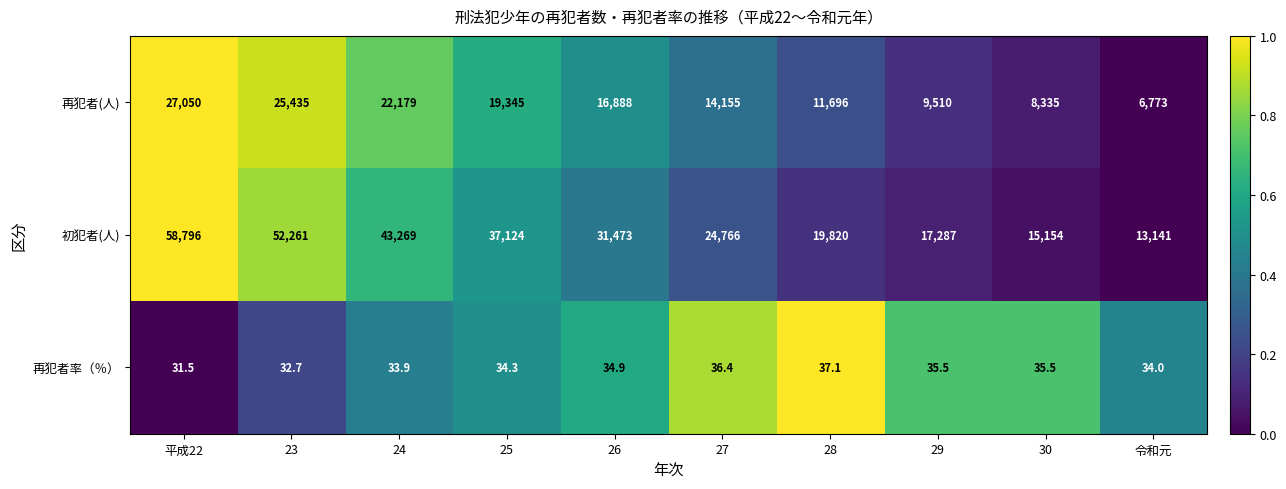

Where is 初犯者(人) nearest to the value 35968?

25